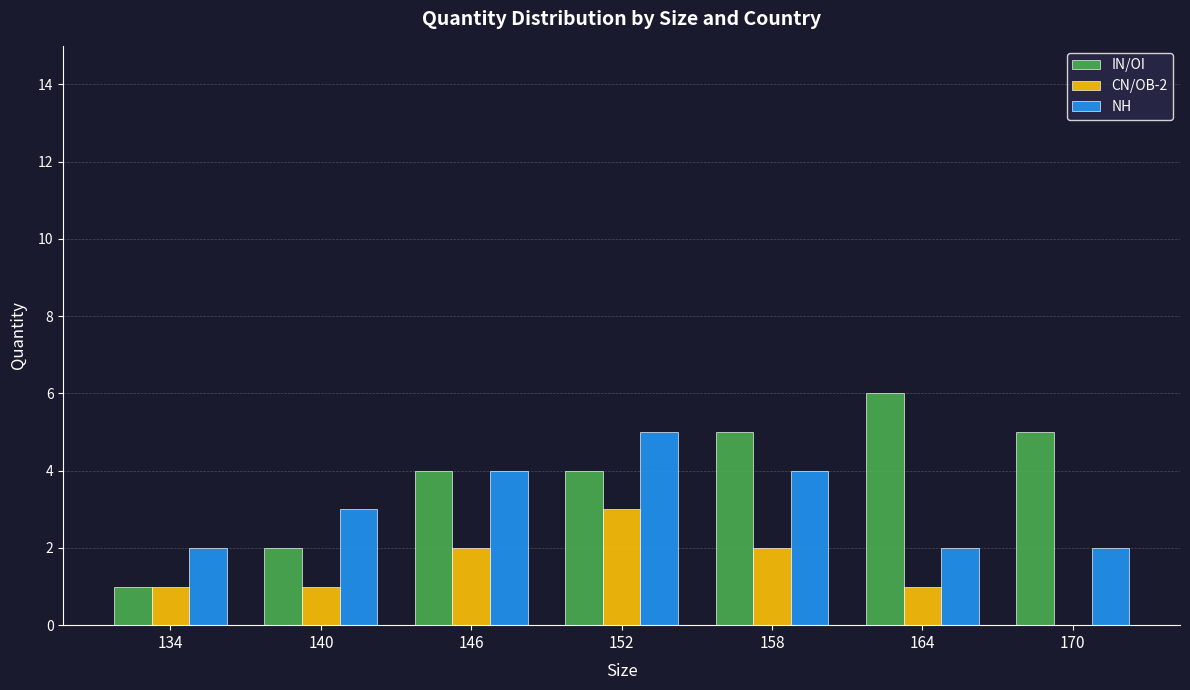

Reading left to right, what are all the values shown in this chart?

IN/OI: 1	2	4	4	5	6	5
CN/OB-2: 1	1	2	3	2	1	0
NH: 2	3	4	5	4	2	2